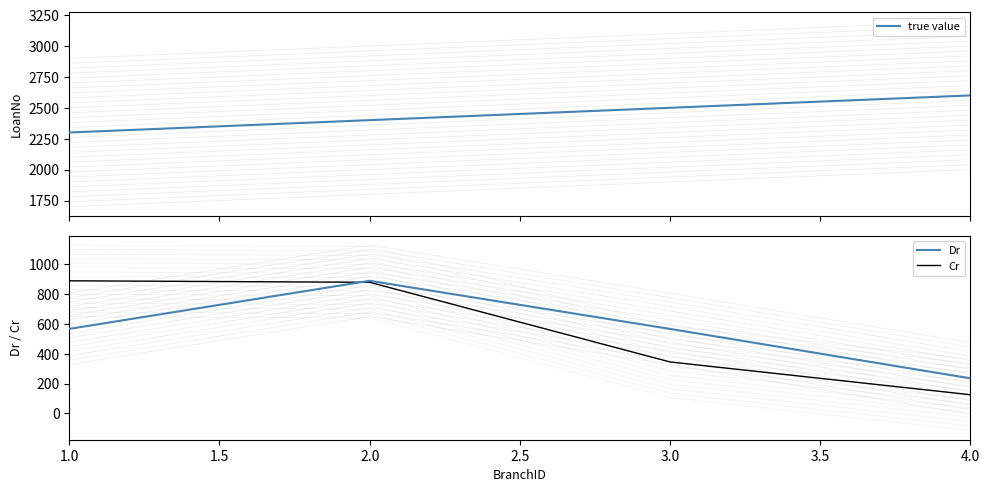

True or false: Dr and true value intersect in this chart.

False